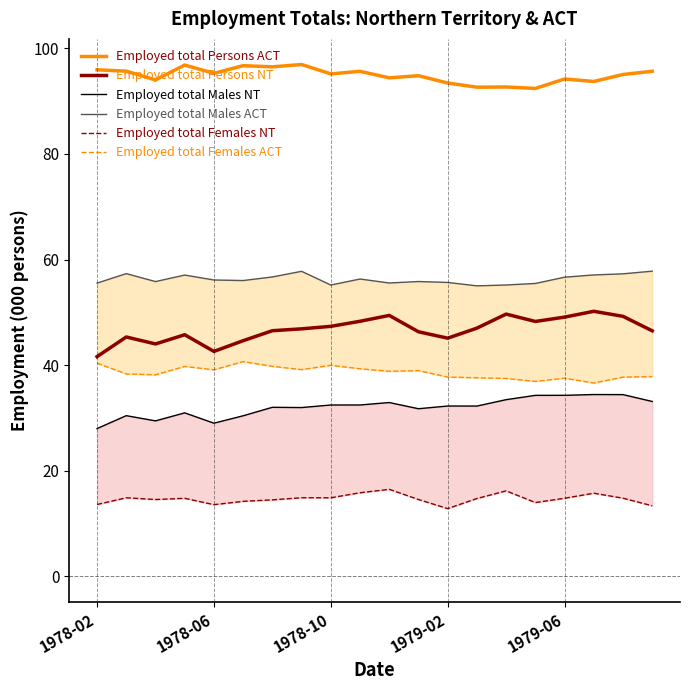

How many lines are shown in the chart?

6